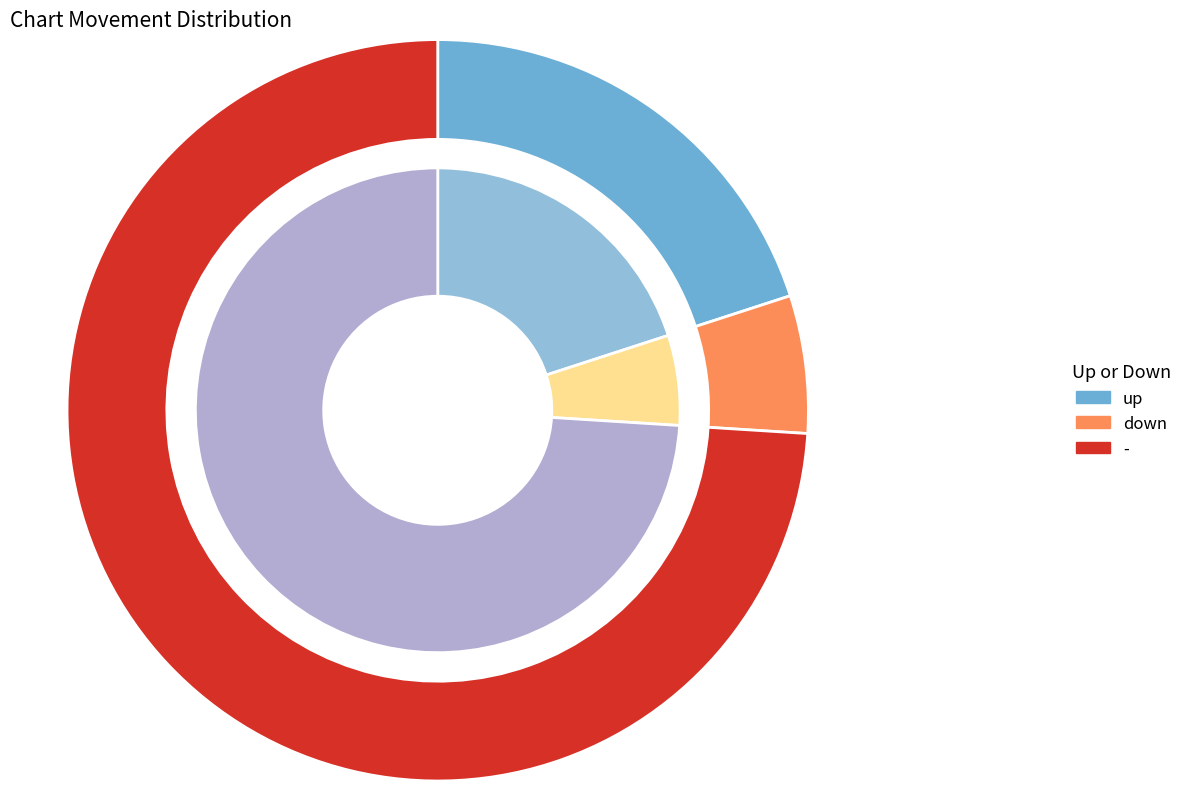

What percentage is the down slice, to the nearest percent?

6%